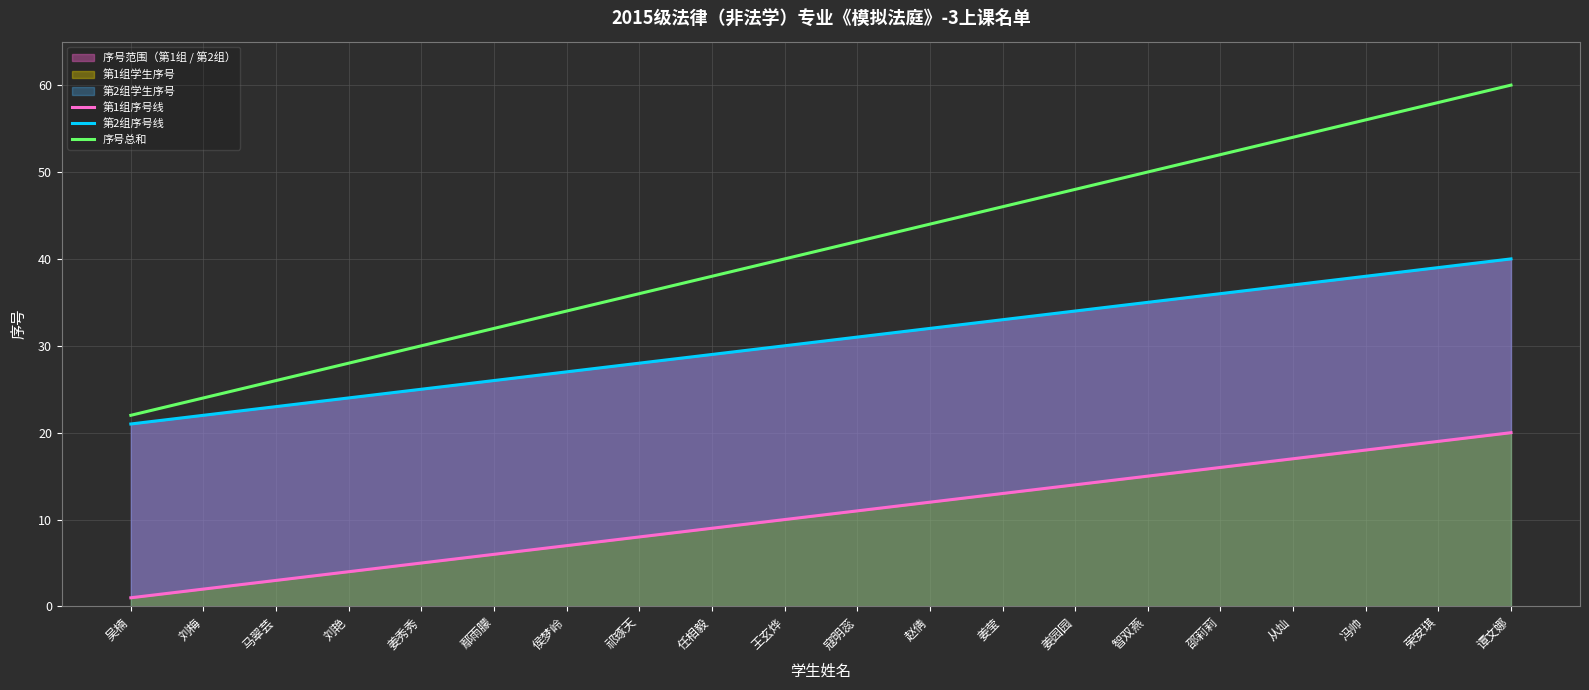

True or false: 序号总和 and 第2组序号线 cross at least once.

False